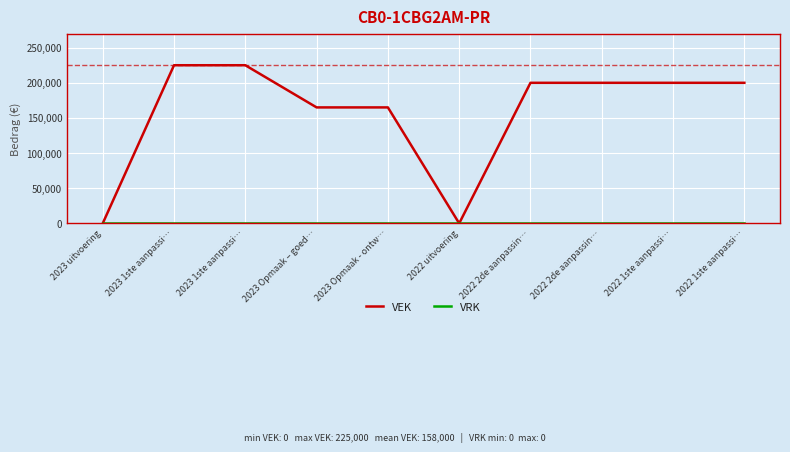

Does the chart have visible grid lines?

Yes